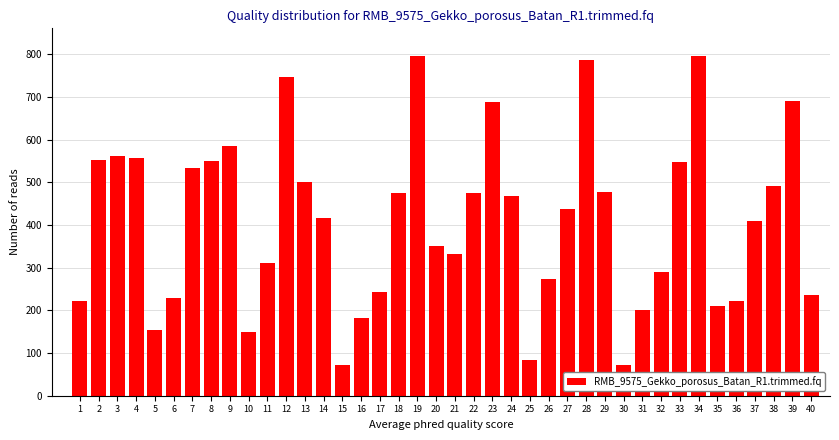

What is the ratio of the value at 39 to the value at 3?

1.2